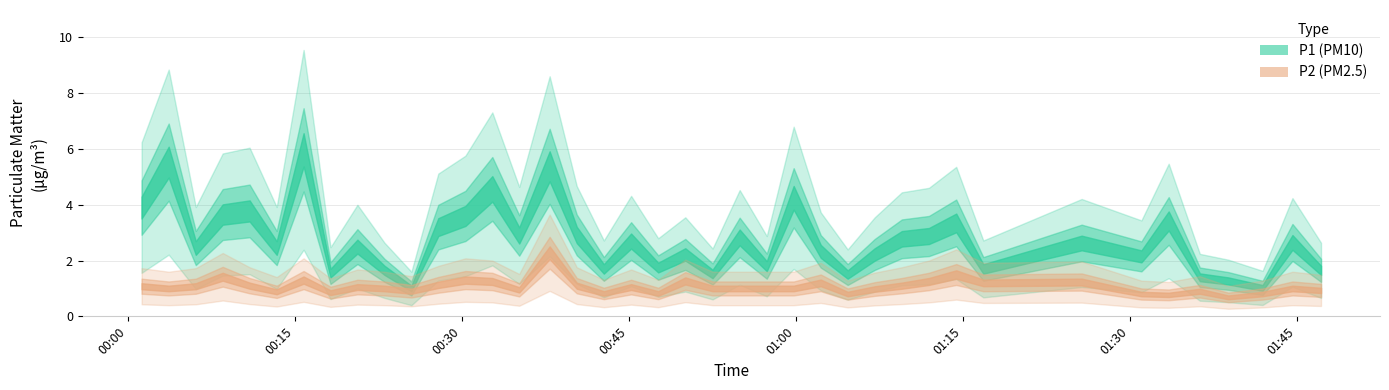

Rank the series by their average value, from highest to lowest.

P1, P2